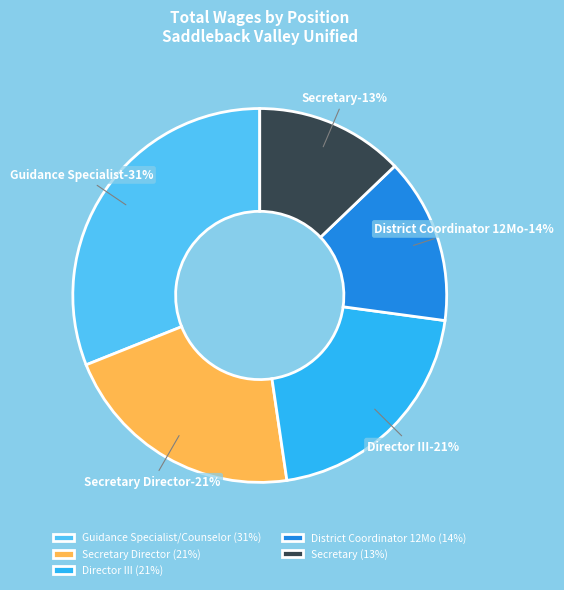

Is District Coordinator 12Mo the majority of the pie?

No